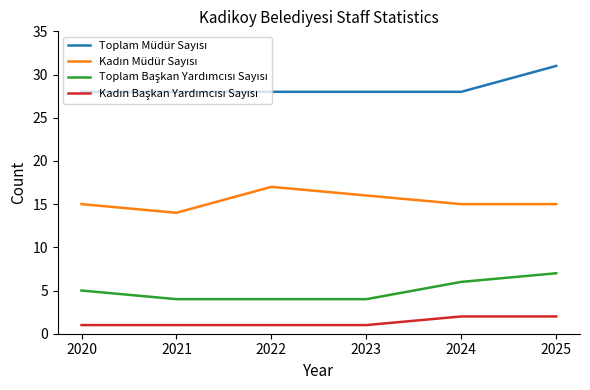

Which label corresponds to the largest value in the chart?

2025